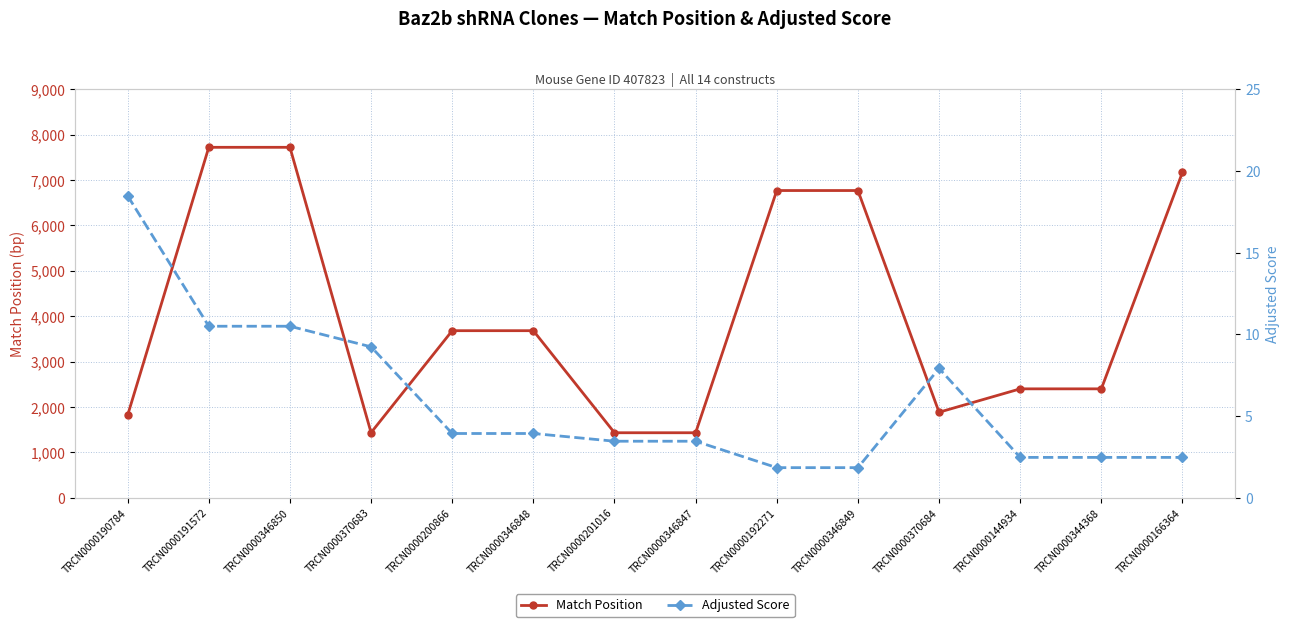

Reading left to right, extract all data points from this chart.

Match Position: TRCN0000190784=1821.0	TRCN0000191572=7721.0	TRCN0000346850=7721.0	TRCN0000370683=1437.0	TRCN0000200866=3682.0	TRCN0000346848=3682.0	TRCN0000201016=1434.0	TRCN0000346847=1434.0	TRCN0000192271=6769.0	TRCN0000346849=6769.0	TRCN0000370684=1886.0	TRCN0000144934=2401.0	TRCN0000344368=2401.0	TRCN0000166364=7171.0
Adjusted Score: TRCN0000190784=18.5	TRCN0000191572=10.5	TRCN0000346850=10.5	TRCN0000370683=9.2	TRCN0000200866=3.9	TRCN0000346848=3.9	TRCN0000201016=3.5	TRCN0000346847=3.5	TRCN0000192271=1.8	TRCN0000346849=1.8	TRCN0000370684=7.9	TRCN0000144934=2.5	TRCN0000344368=2.5	TRCN0000166364=2.5